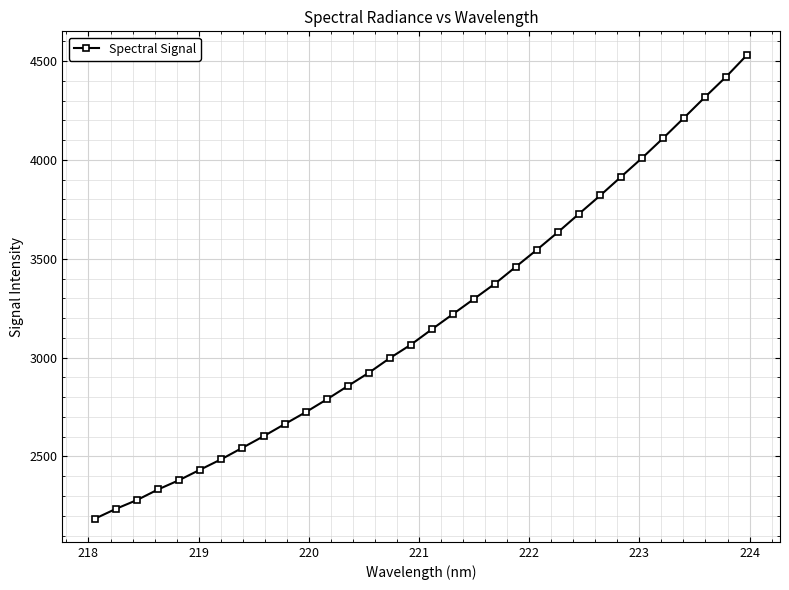

What is the smallest value displayed?

2185.6